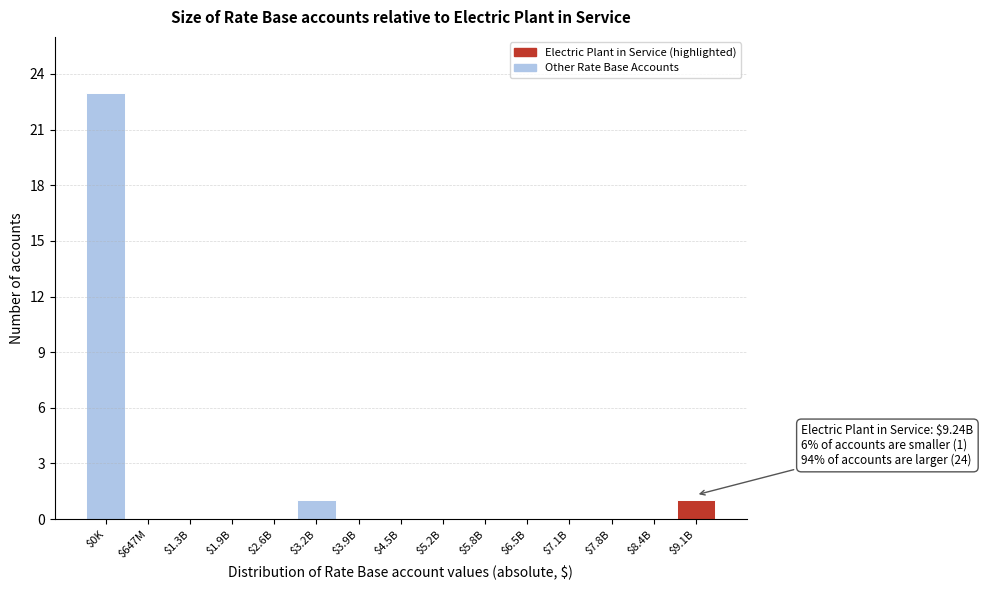

The chart shows a value of 0 at $5.2B. True or false?

True